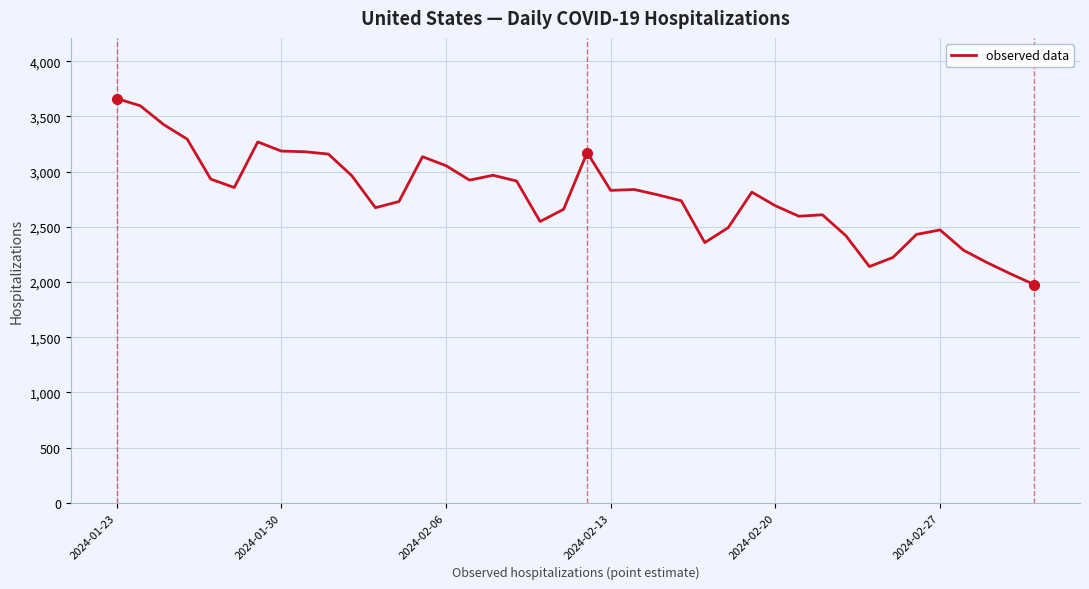

True or false: there are more than 1 points higher than both neighbors.

True